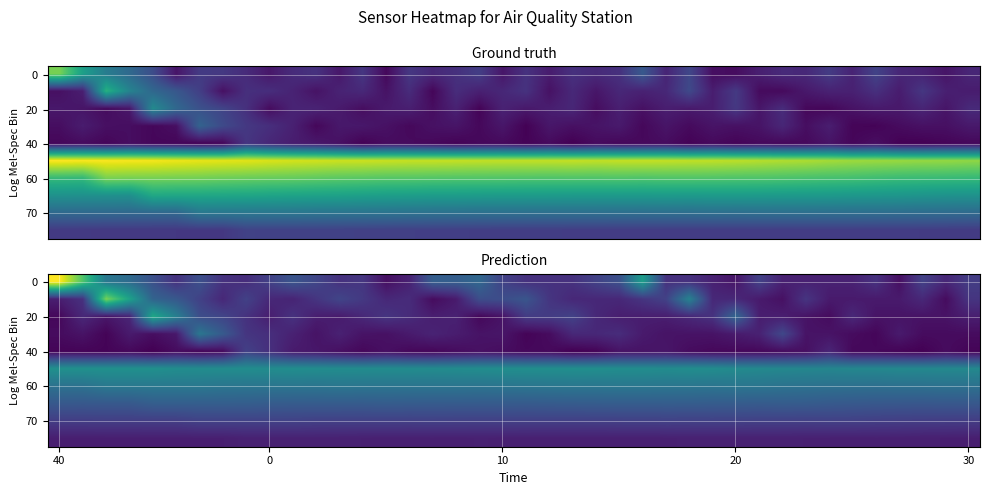

How many categories are shown in the chart?

40